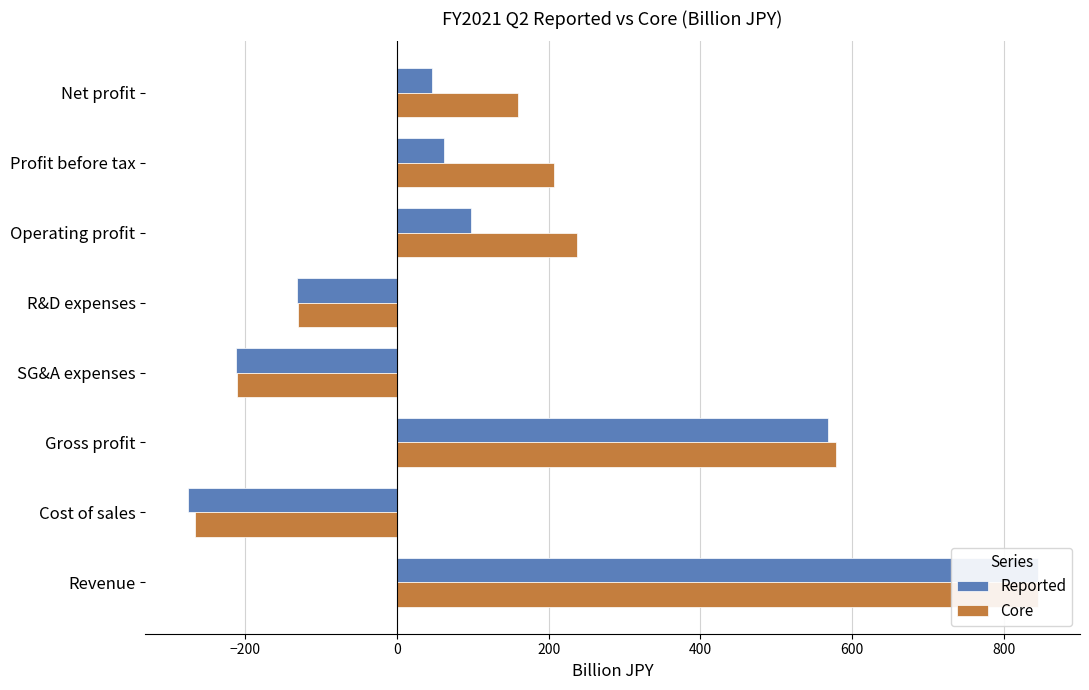

How many data points in Core are above 206?

4